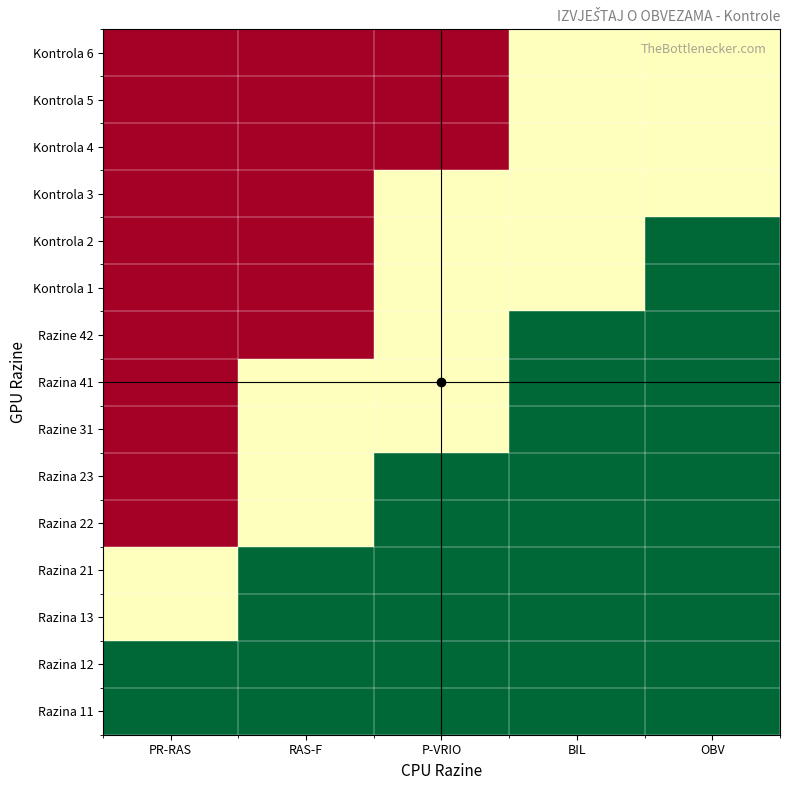

At which category is the sum across all series the highest?

OBV